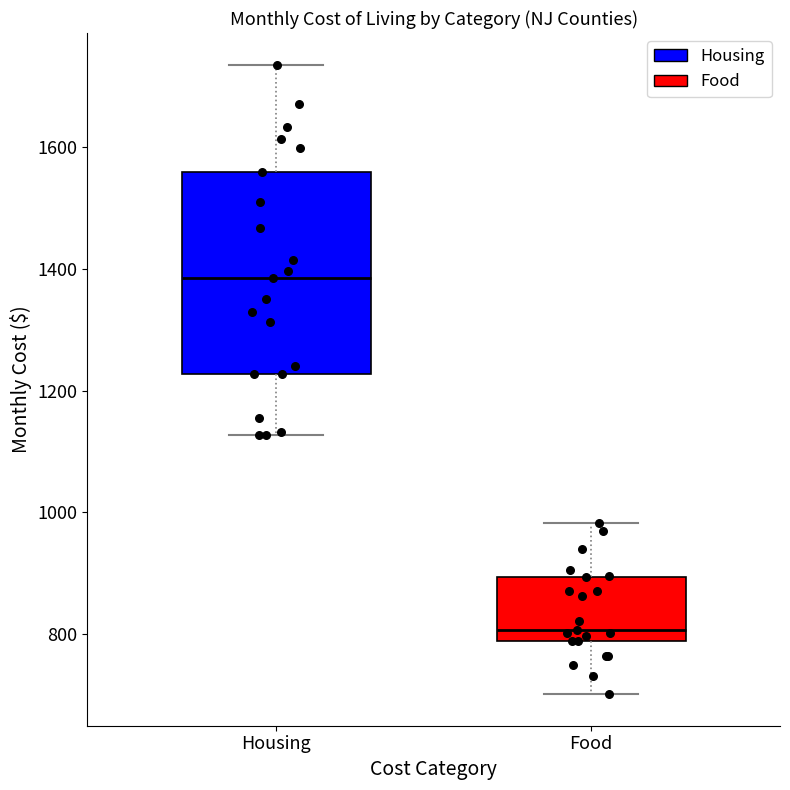

Reading left to right, read every box against the y-axis: the position of its median line, the range the box covers, and the ends of its whiskers. The values are not printed on the chart, so give them approximately, as read against the axis.

Housing: median 1380, box 1220 to 1560, whiskers 1120 to 1740
Food: median 800, box 780 to 900, whiskers 700 to 980